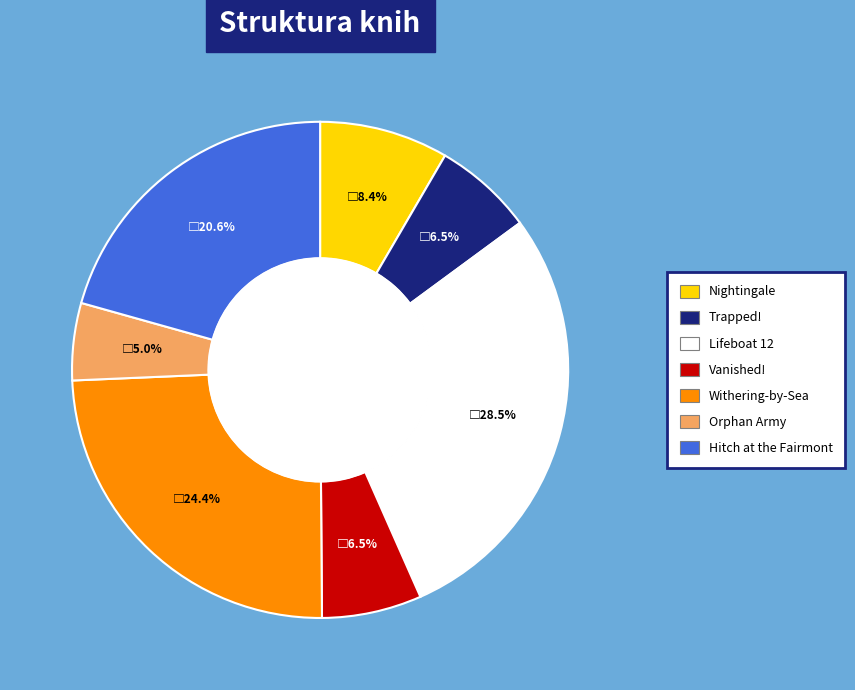

To the nearest percent, what portion does Nightingale represent?

8%